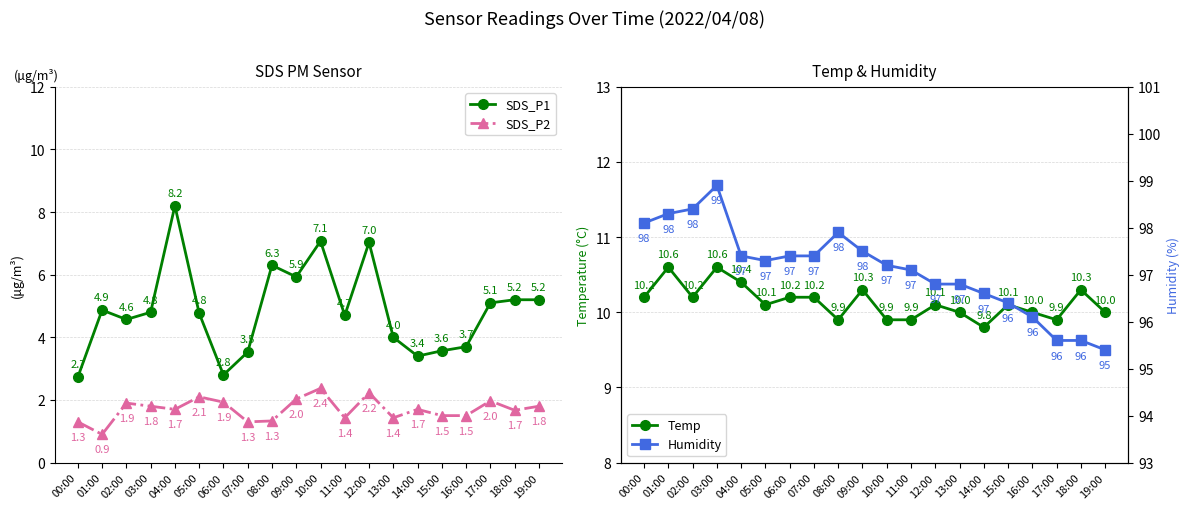

What are all the series names shown in the legend?

SDS_P1, SDS_P2, Temp, Humidity